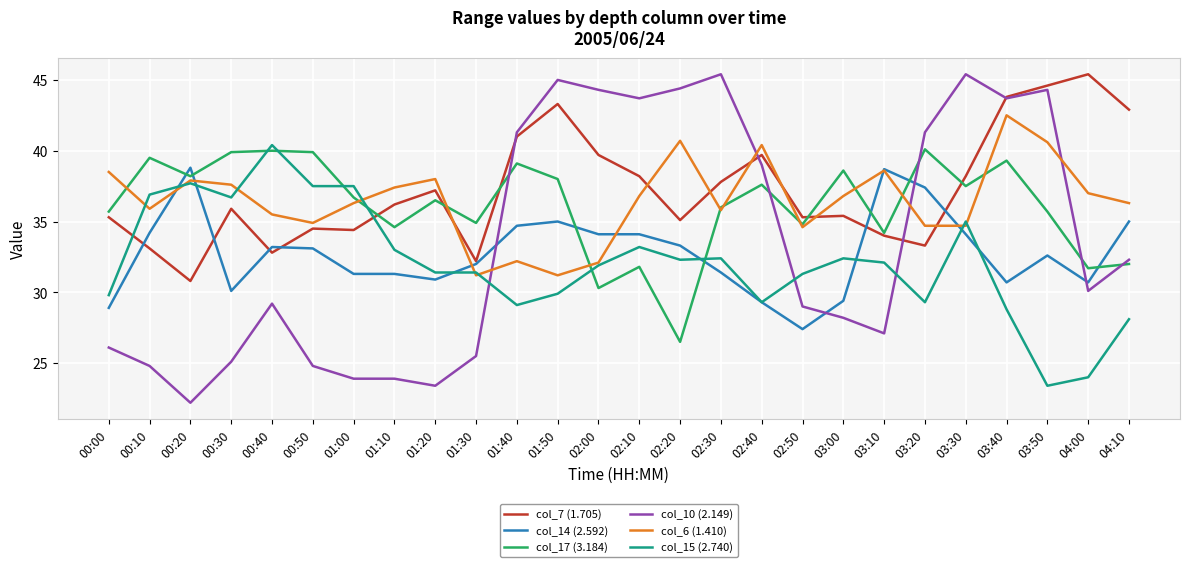

Where is the first local maximum for col_14 (2.592)?

00:20